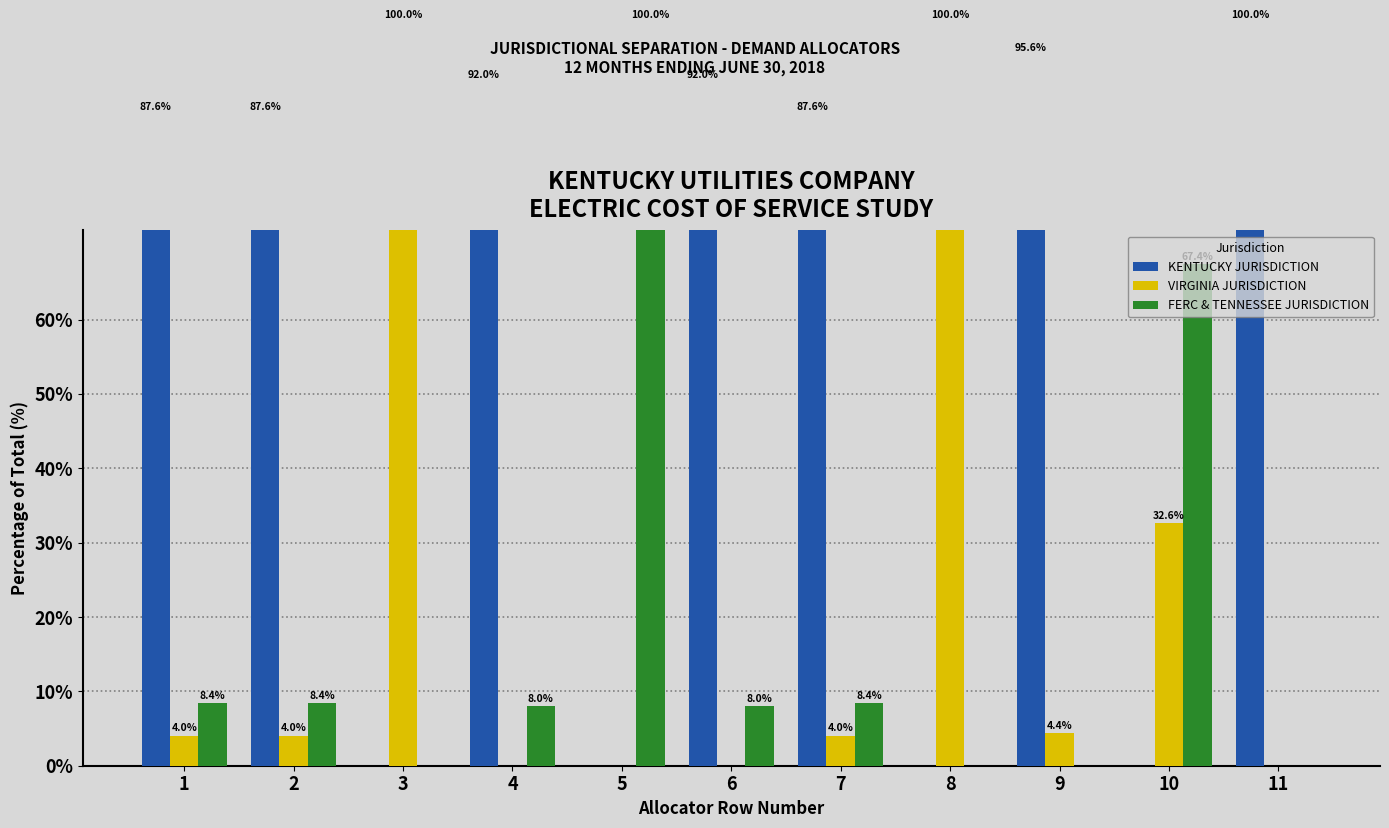

Where is KENTUCKY JURISDICTION nearest to the value 49?

1